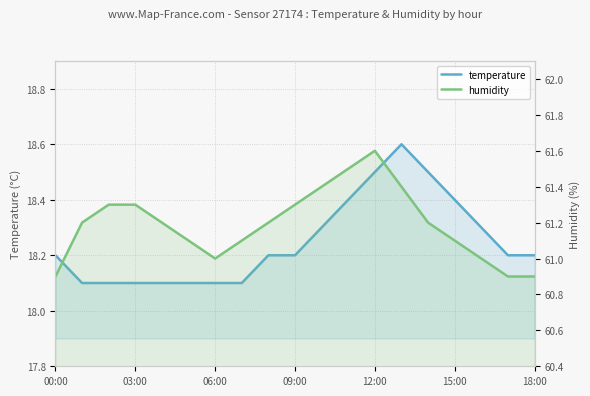

Rank the categories by humidity value from highest to lowest.

12, 11, 10, 13, 06:00, 09:00, 9, 03:00, 12:00, 8, 14, 15:00, 7, 15, 18:00, 16, 00:00, 17, 18